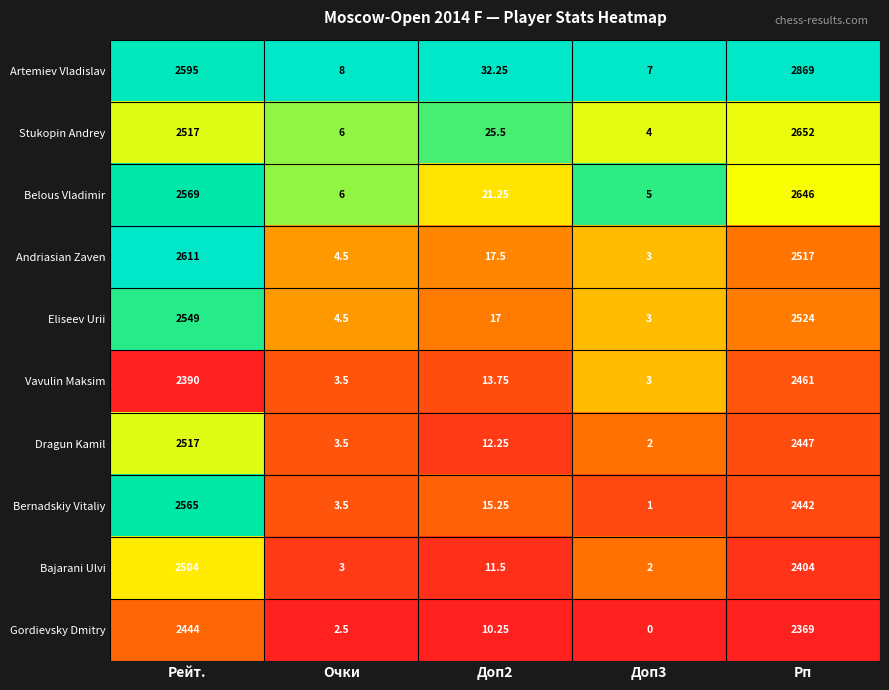

At which category is the sum across all series the highest?

Рп